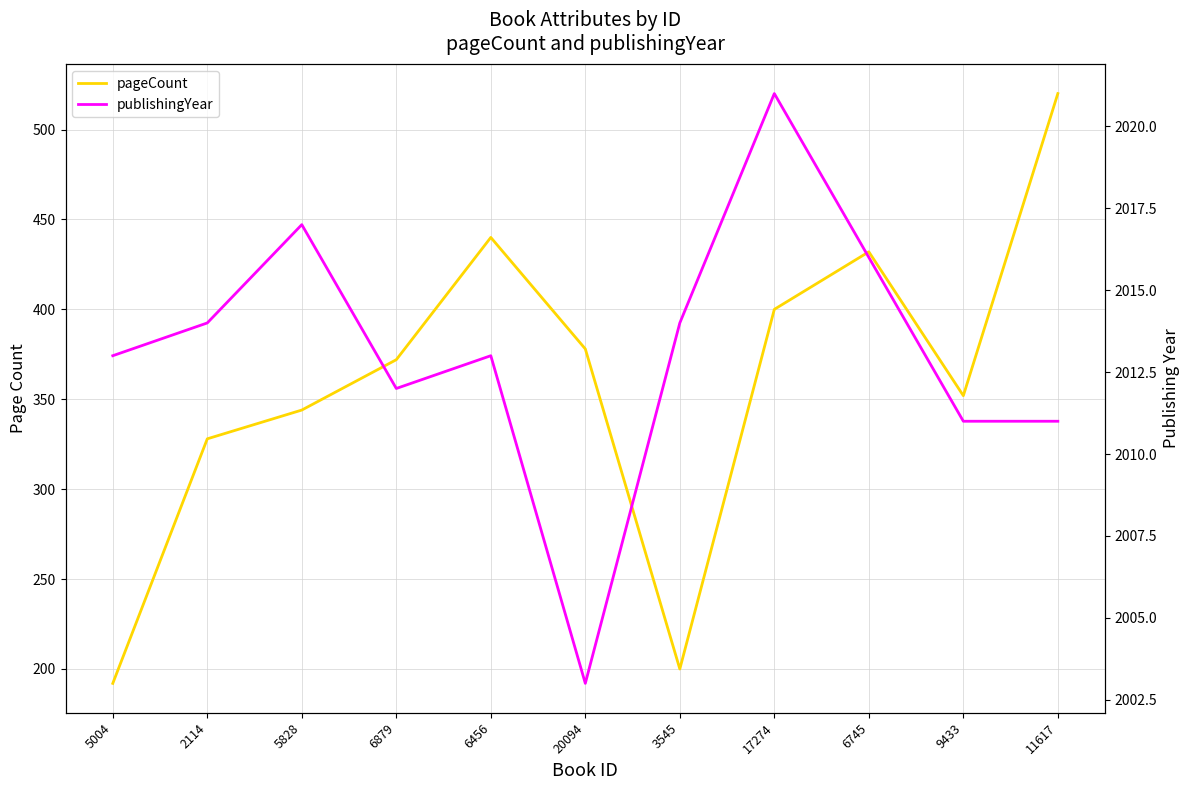

What is the sum of the pageCount values at 9433 and 11617?

872